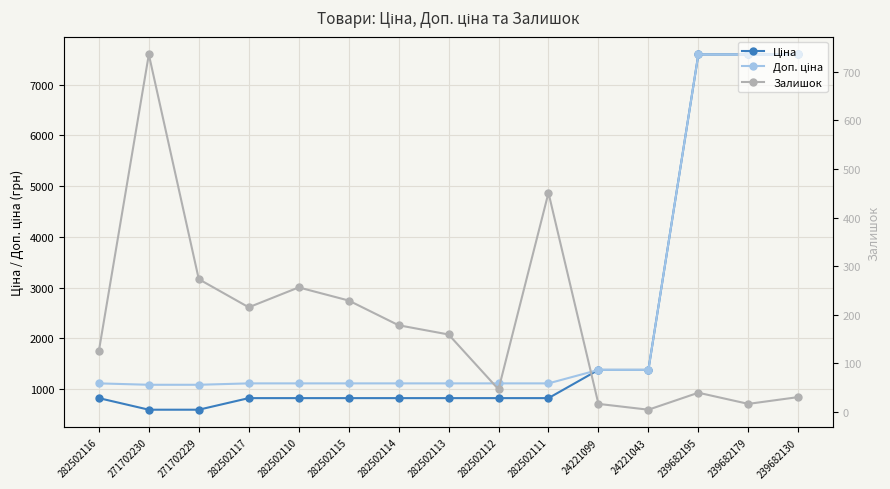

At how many categories does at least one series exceed 481?

15